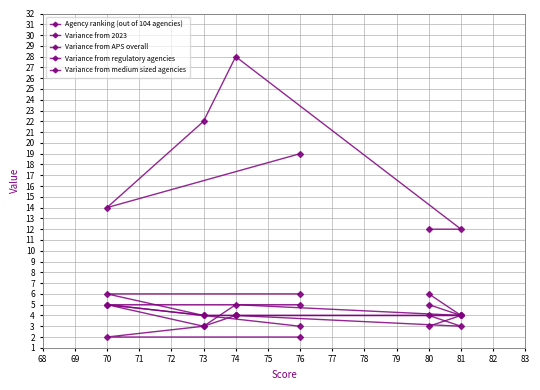

True or false: Variance from 2023 has more than 0 points higher than both neighbors.

True